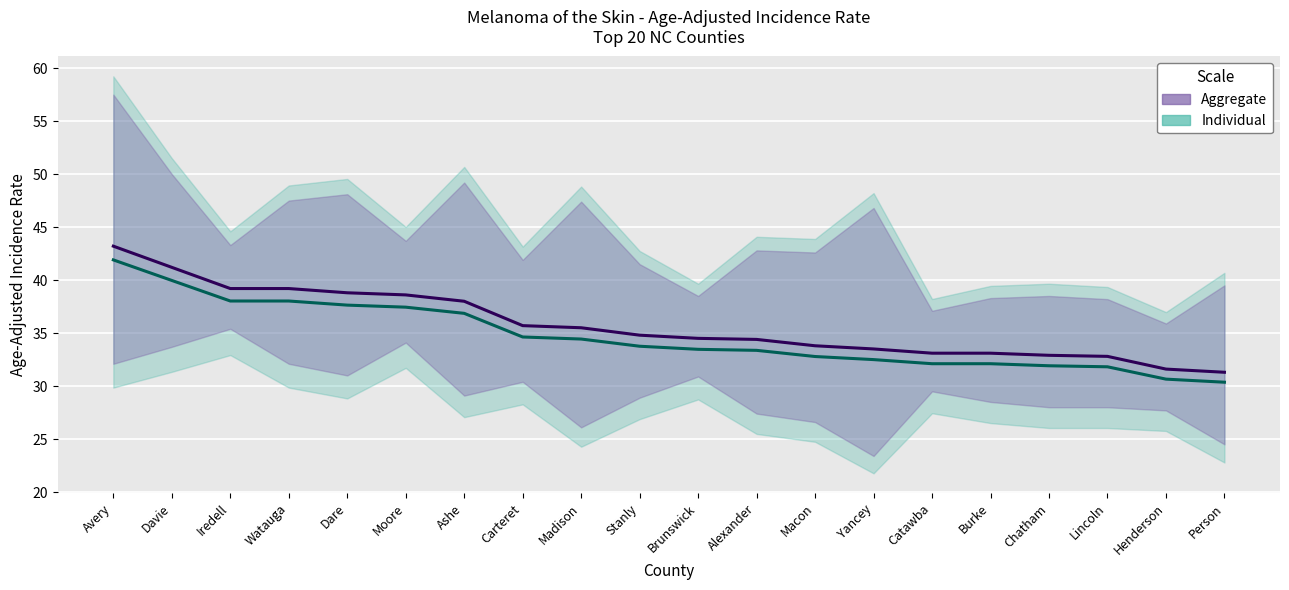

Reading left to right, what are all the values shown in this chart?

Age-Adjusted Rate (Aggregate): Avery=43.2	Davie=41.2	Iredell=39.2	Watauga=39.2	Dare=38.8	Moore=38.6	Ashe=38.0	Carteret=35.7	Madison=35.5	Stanly=34.8	Brunswick=34.5	Alexander=34.4	Macon=33.8	Yancey=33.5	Catawba=33.1	Burke=33.1	Chatham=32.9	Lincoln=32.8	Henderson=31.6	Person=31.3
Age-Adjusted Rate (Individual): Avery=41.9	Davie=40.0	Iredell=38.0	Watauga=38.0	Dare=37.6	Moore=37.4	Ashe=36.9	Carteret=34.6	Madison=34.4	Stanly=33.8	Brunswick=33.5	Alexander=33.4	Macon=32.8	Yancey=32.5	Catawba=32.1	Burke=32.1	Chatham=31.9	Lincoln=31.8	Henderson=30.7	Person=30.4